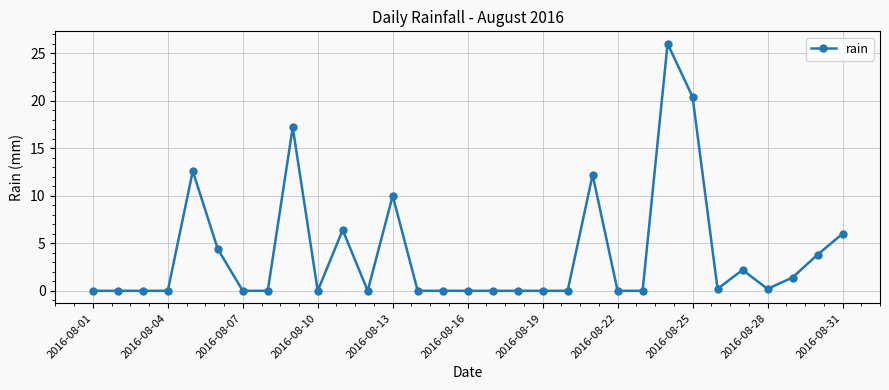

What is the difference between the maximum and minimum values?

26.0